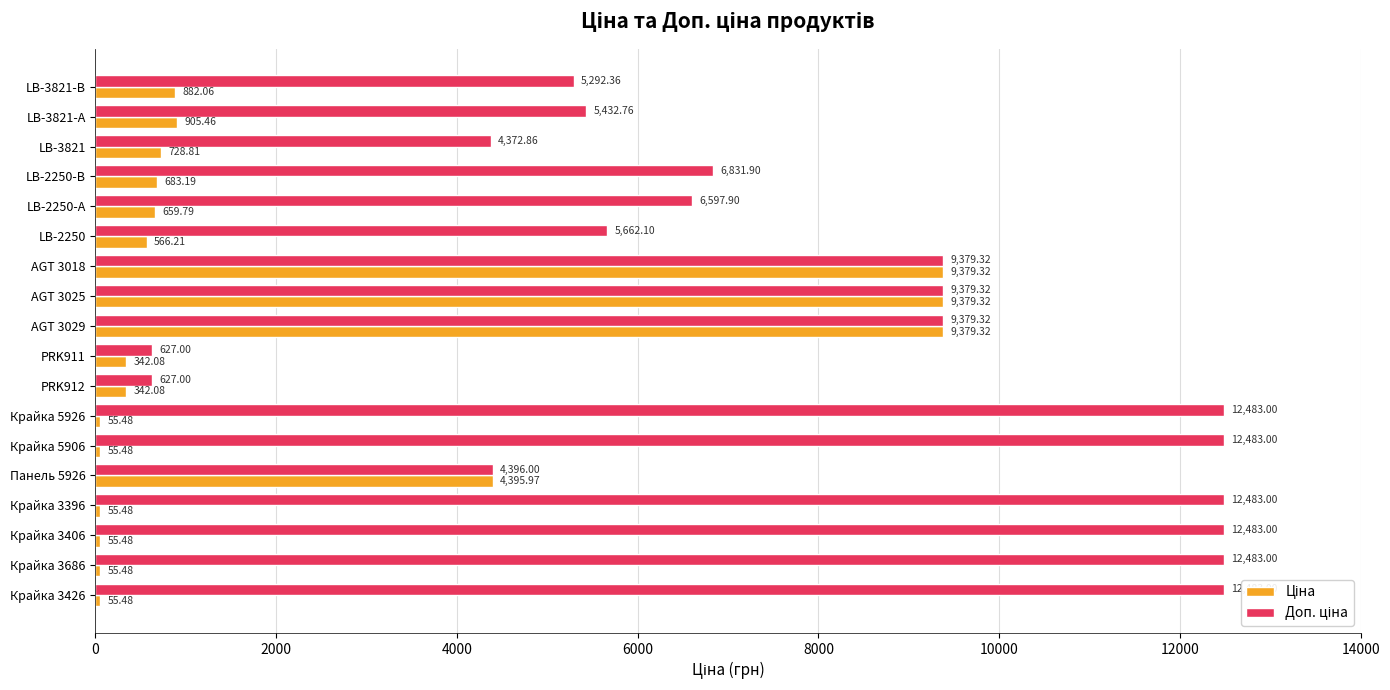

What is the total value across all series at AGT 3029?

18758.6